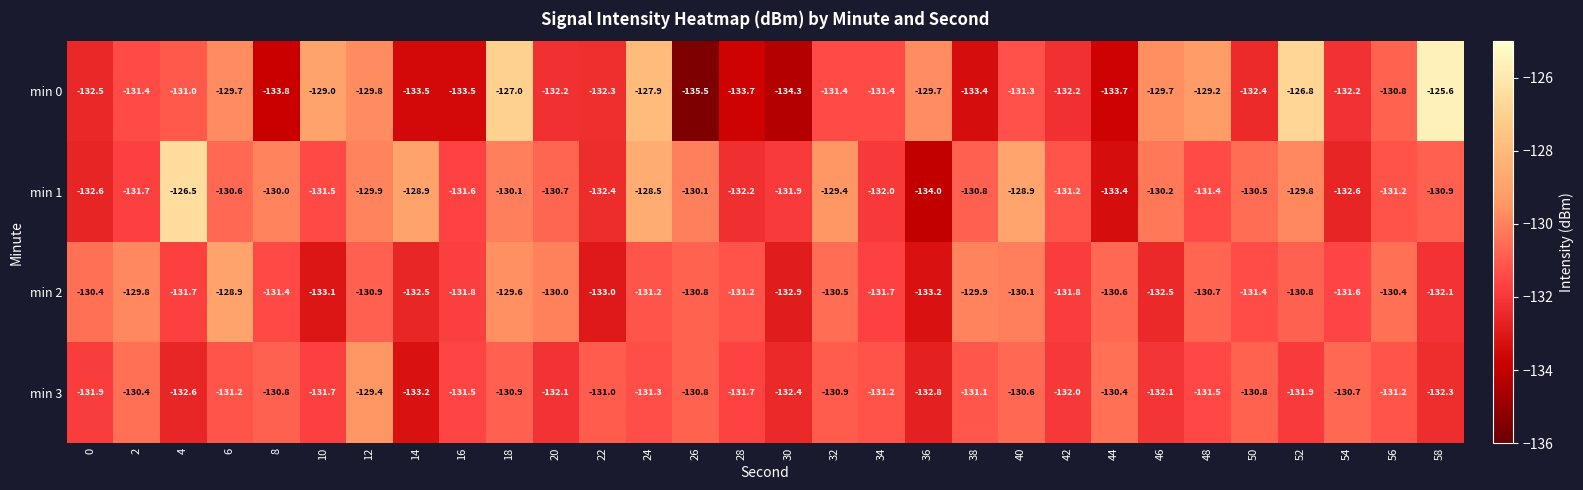

True or false: min 1 has a value of -129.9 at 12.

True